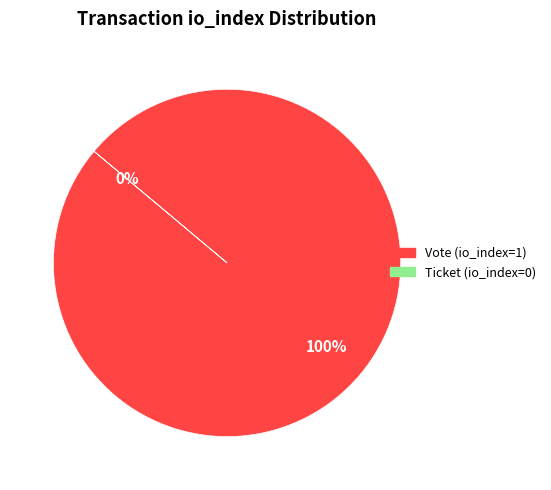

Which category accounts for the majority?

Vote (io_index=1)